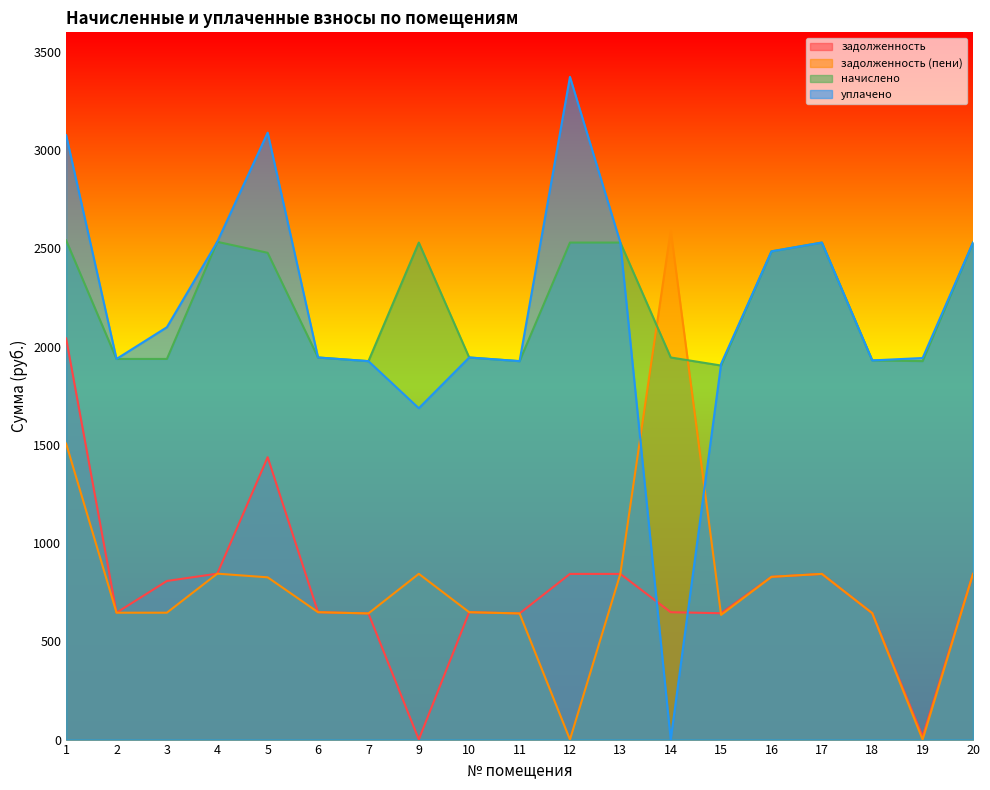

Between 2 and 13, which series saw the biggest shift?

начислено